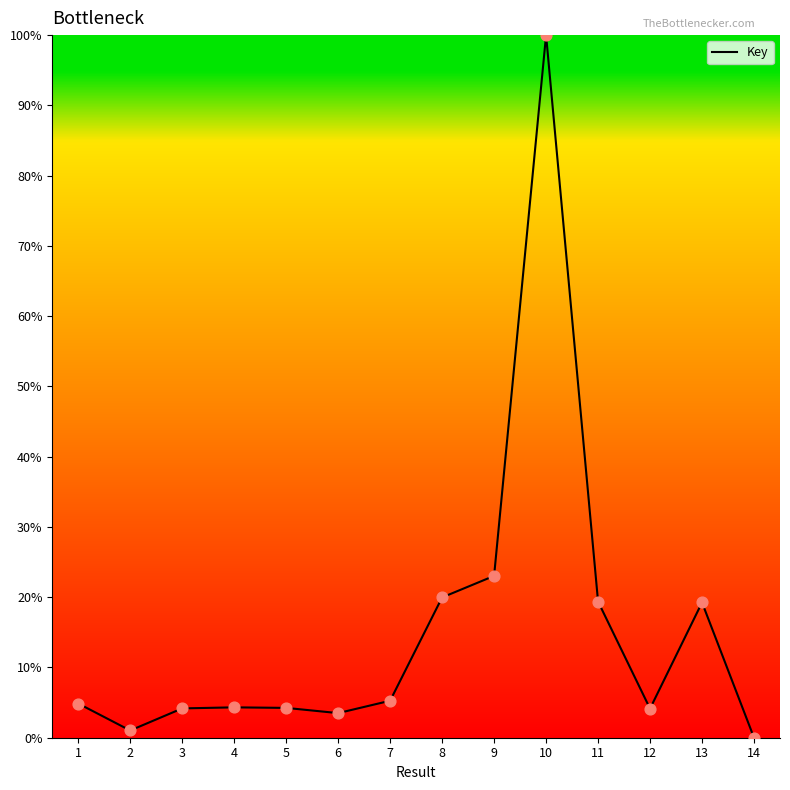

Between 4 and 13, which is larger?

13